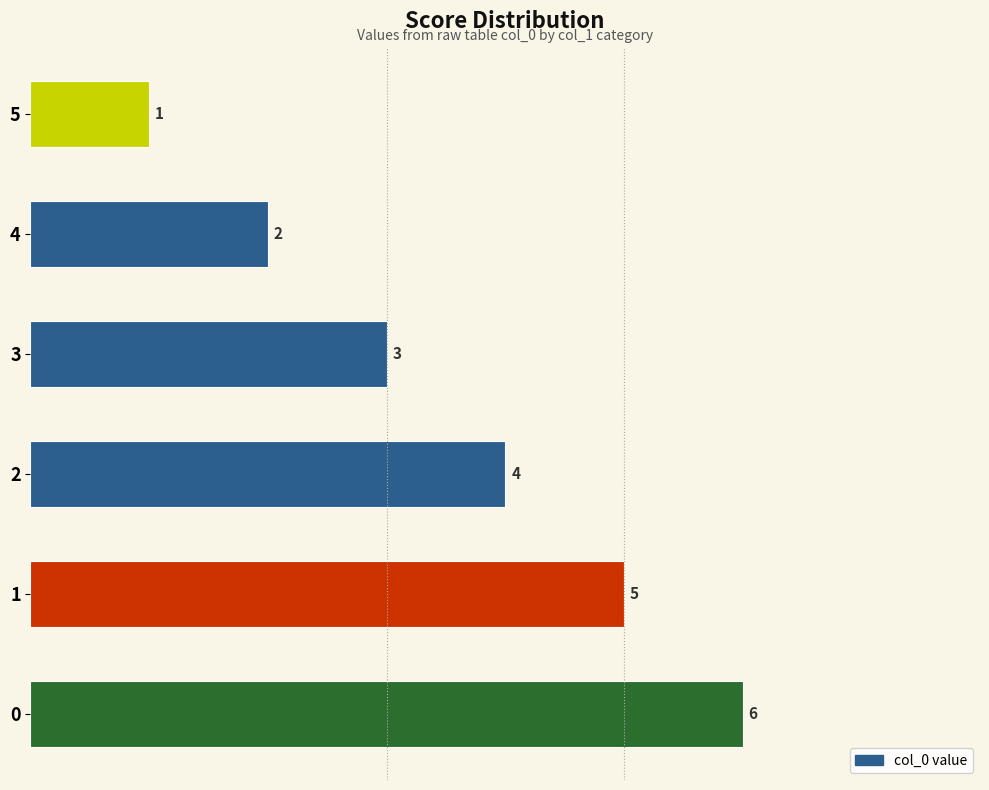

List the labels in order of value, smallest first.

5, 4, 3, 2, 1, 0